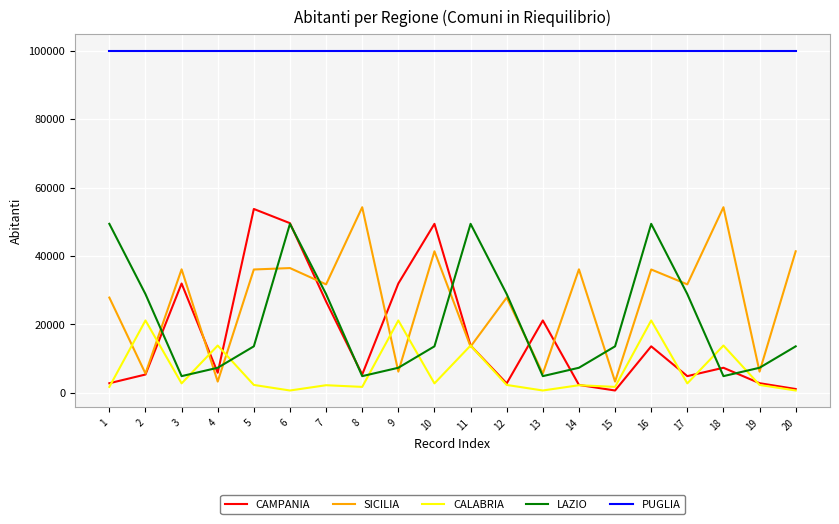

How many interior local peaks does the CAMPANIA series have?

6